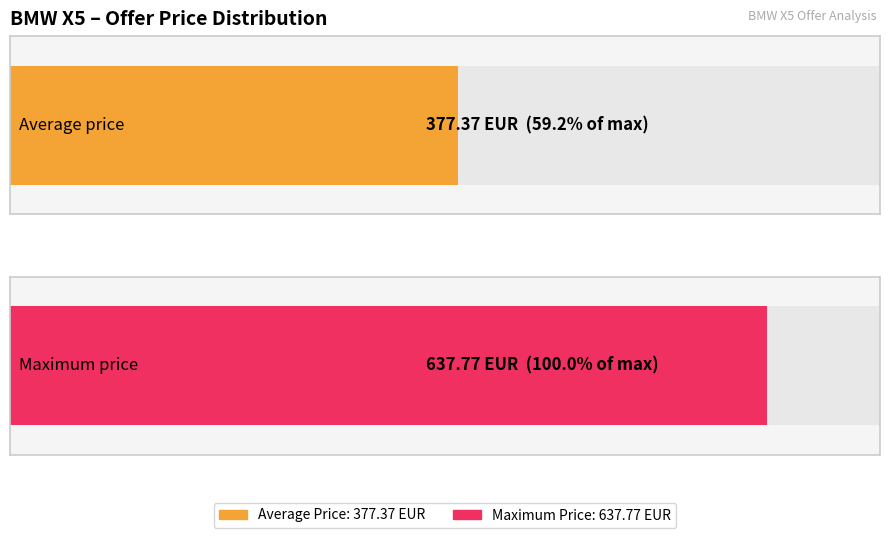

Does the chart contain any negative values?

No